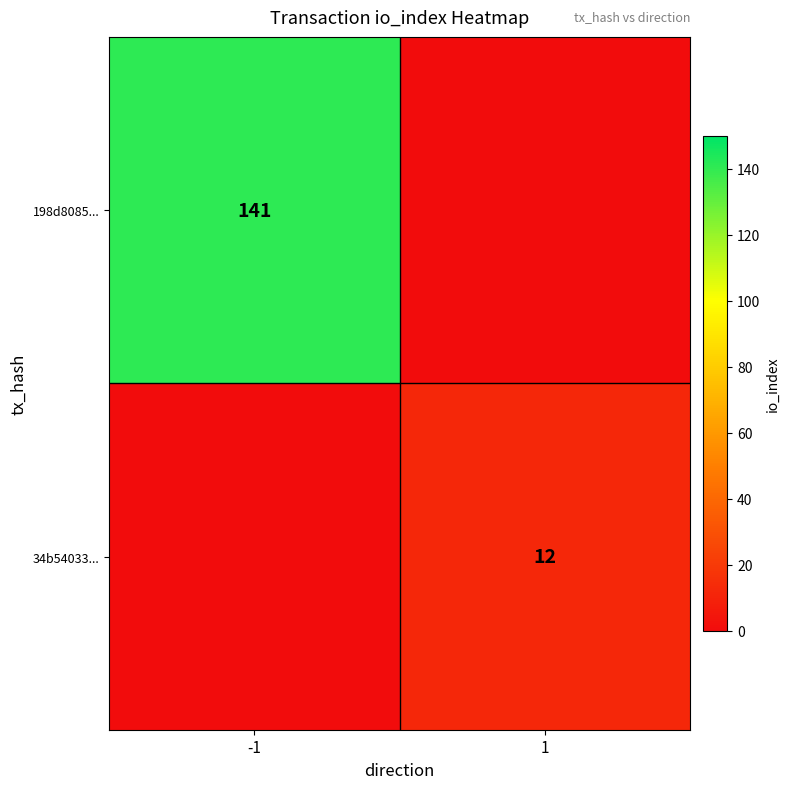

Is the value of 198d8085... at -1 greater than the value of 34b54033... at 1?

Yes